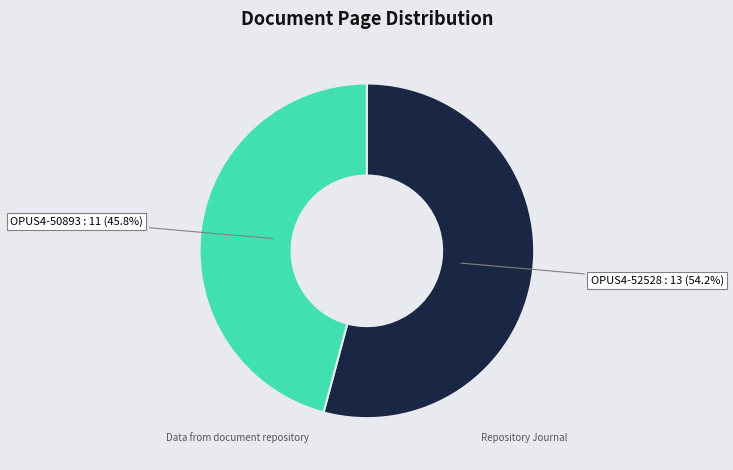

Does any single category account for the majority?

Yes